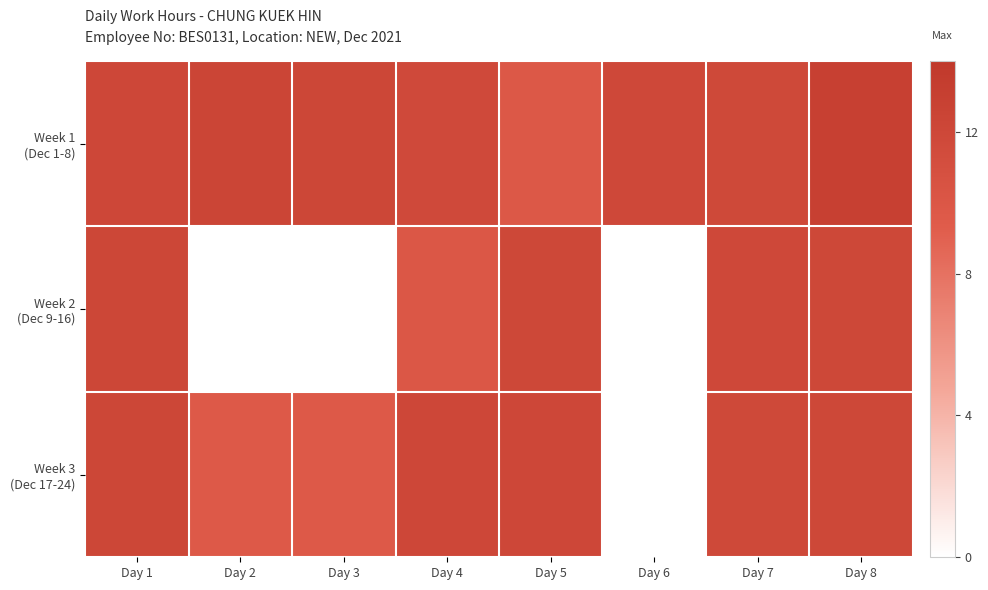

What is the difference between the highest and lowest values at Day 3?

12.1